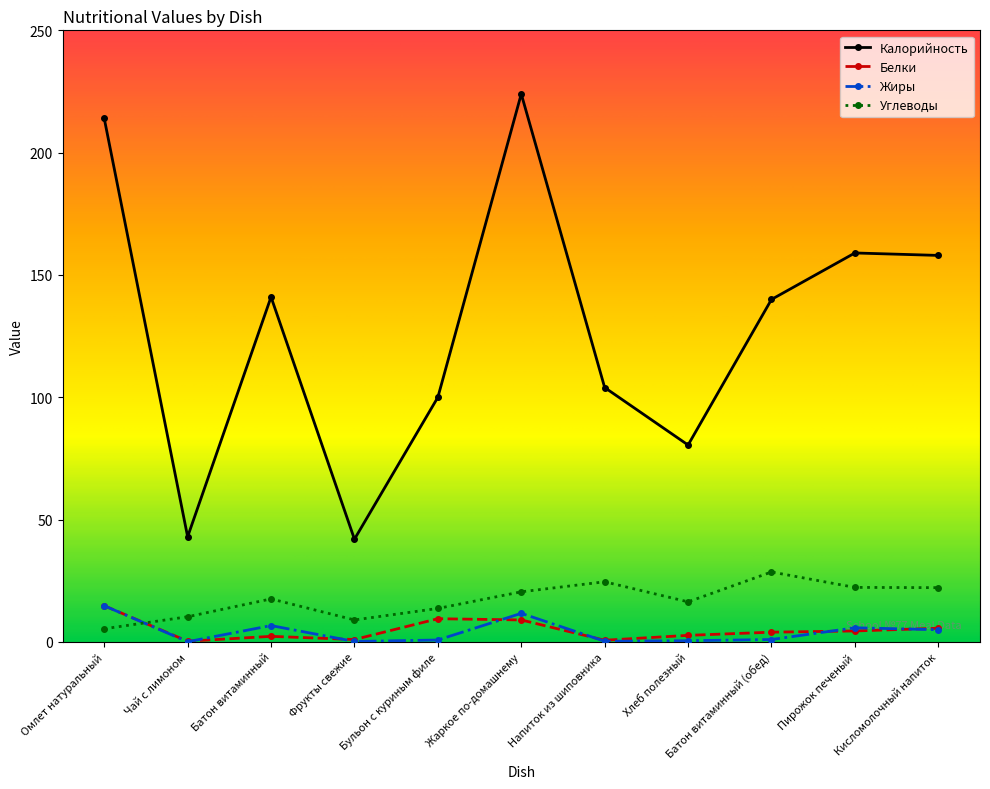

What position from the right is Жаркое по-домашнему?

6